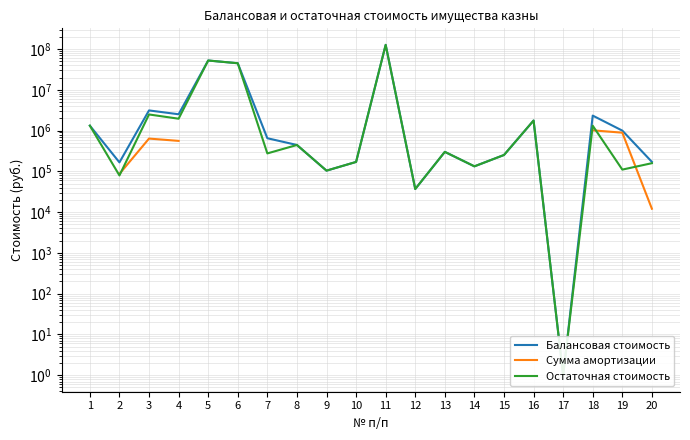

Between which two adjacent categories do Сумма амортизации and Остаточная стоимость first intersect?

2 and 3